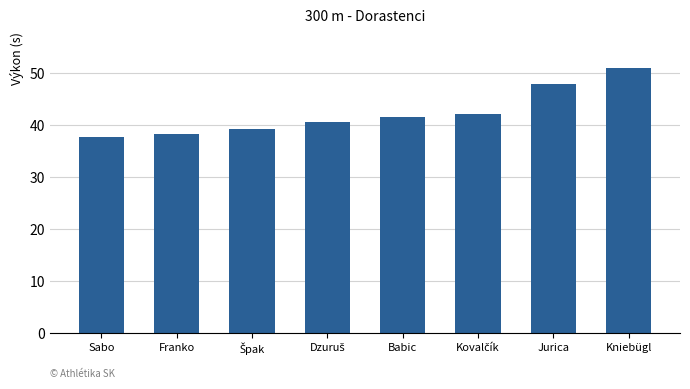

What is the value of the 7th bar from the left?

48.0